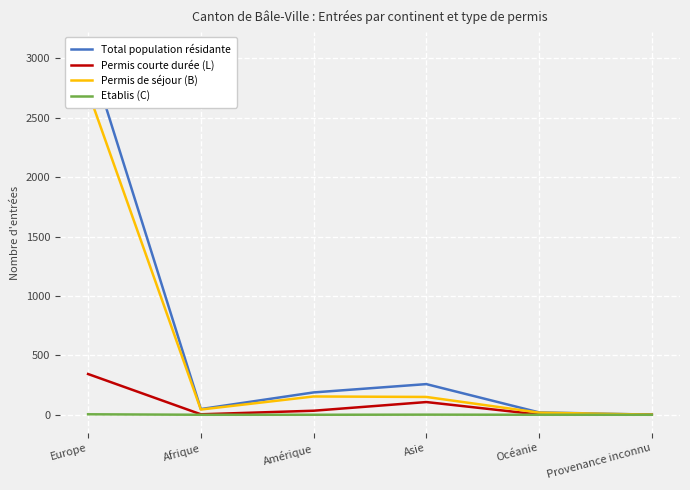

At how many categories does at least one series exceed 1037?

1